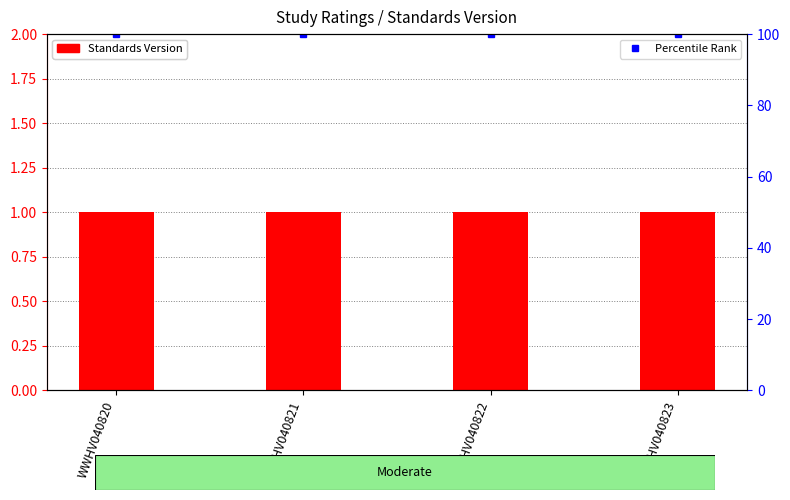

Rank the categories by Percentile Rank value from highest to lowest.

WWHV040820, WWHV040821, WWHV040822, WWHV040823